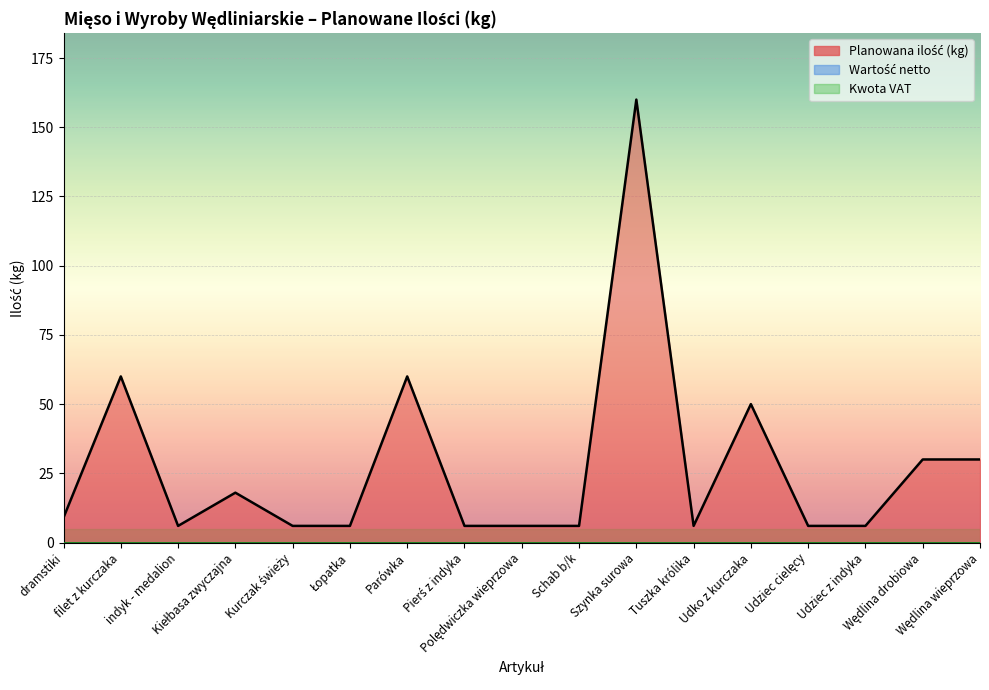

How many data points does each series have?

17